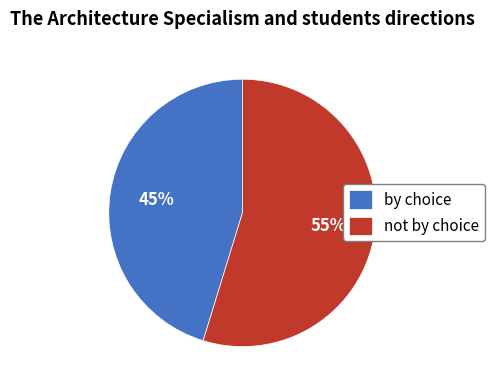

To the nearest percent, what is the average slice percentage?

50%